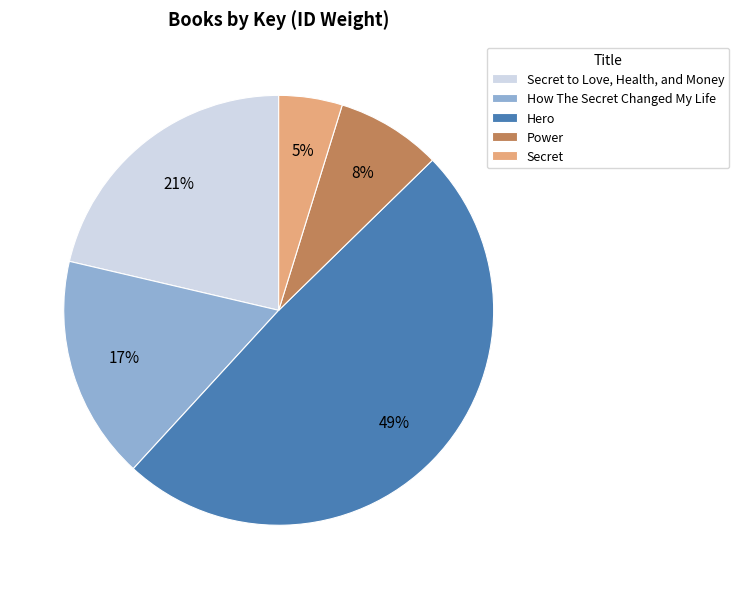

Count the number of slices in the pie.

5